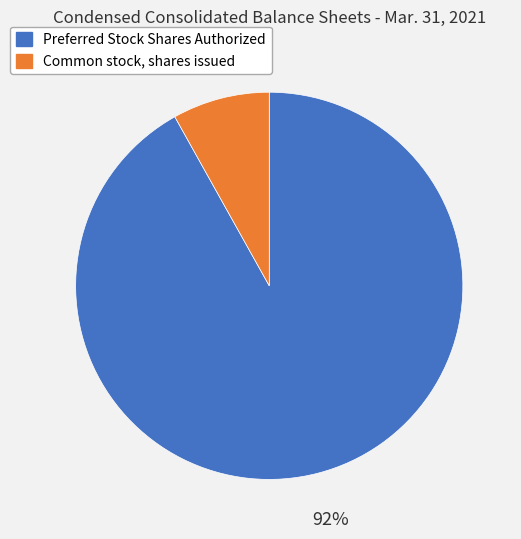

Which slice is the largest?

Preferred Stock Shares Authorized